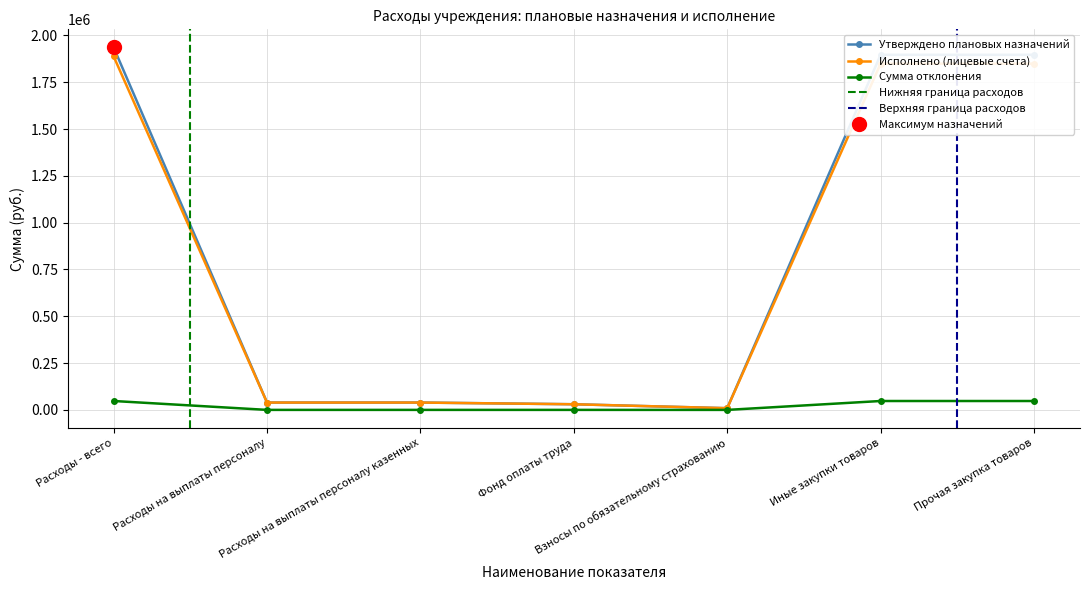

What is the label of the 7th point from the left?

Прочая закупка товаров